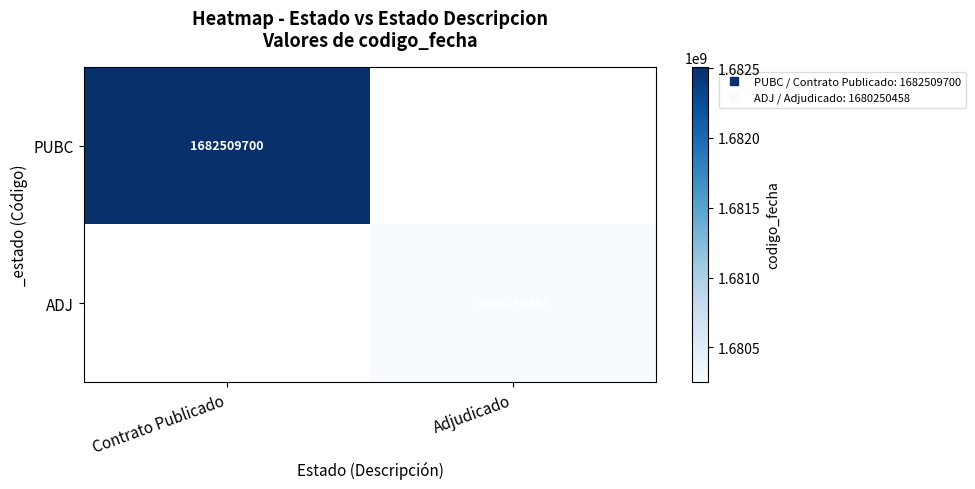

At which label is PUBC closest to 841254850?

Contrato Publicado